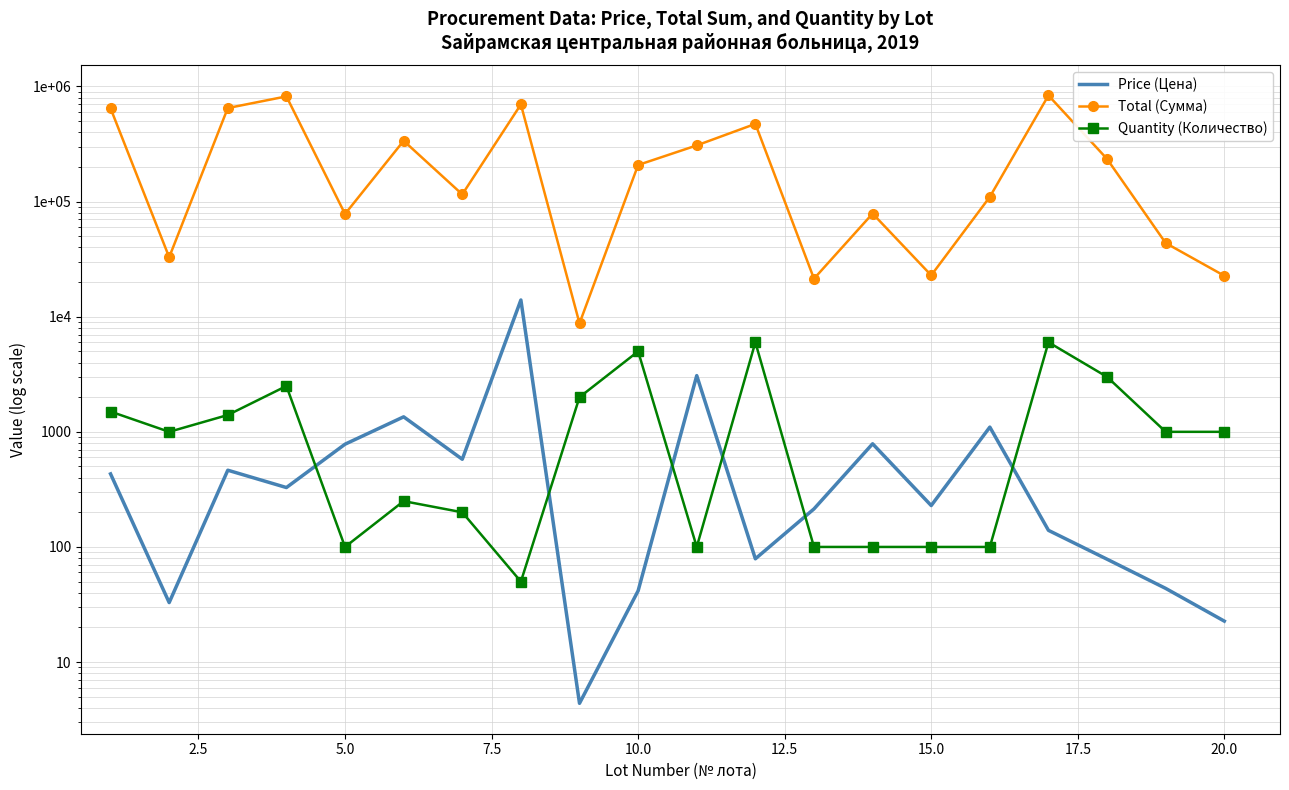

How many intersections are there between Price (Цена) and Quantity (Количество)?

6